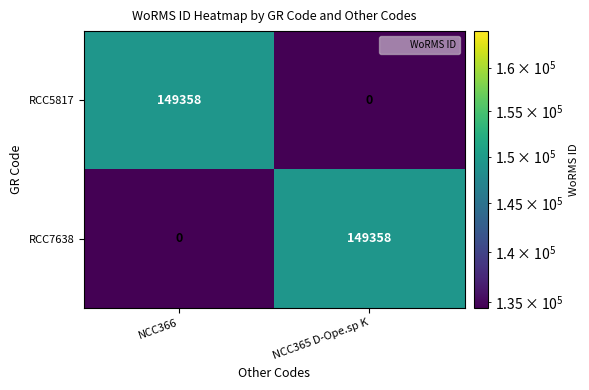

What is the highest value of the RCC5817 series?

149358